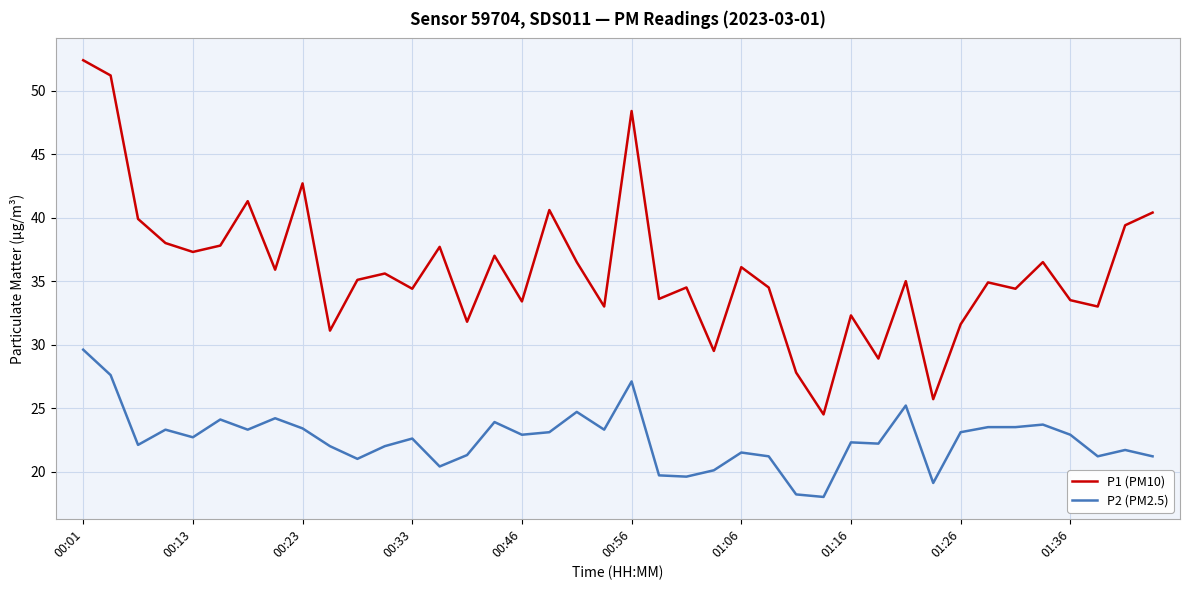

True or false: P1 (PM10) and P2 (PM2.5) cross at least once.

False